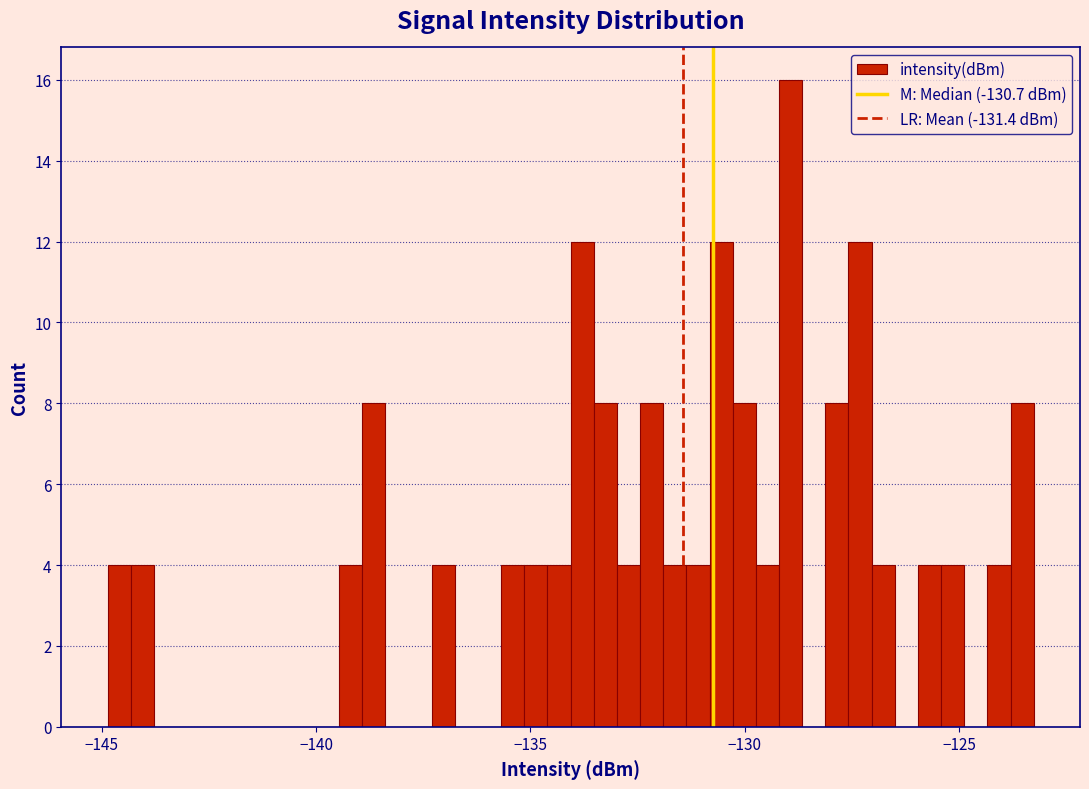

Around what value on the x-axis is the tallest bar? Give the approximate position of its centre, as read against the axis.

-129.0